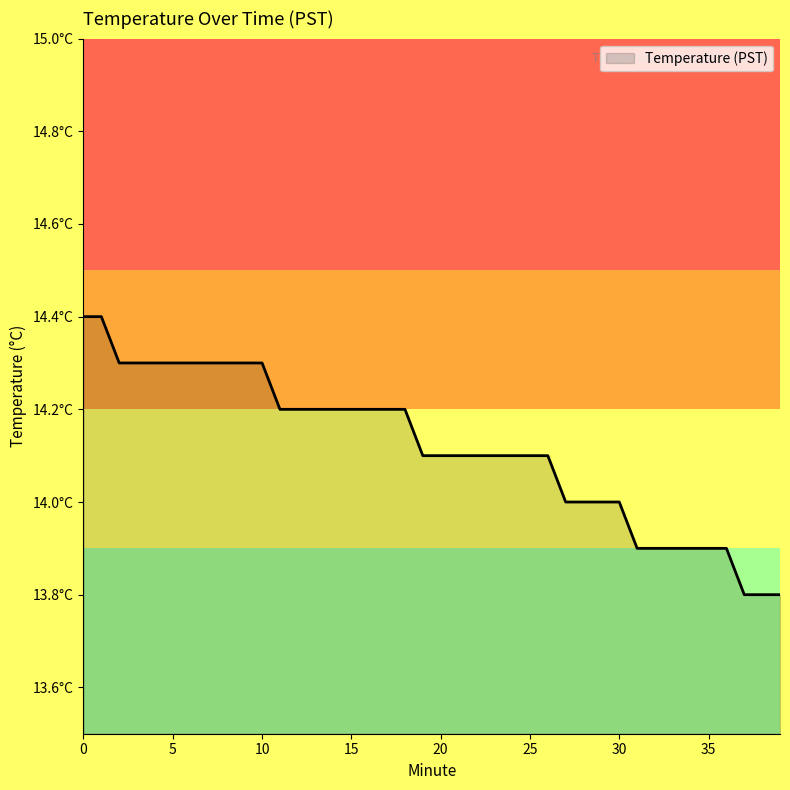

Does the chart have visible grid lines?

No